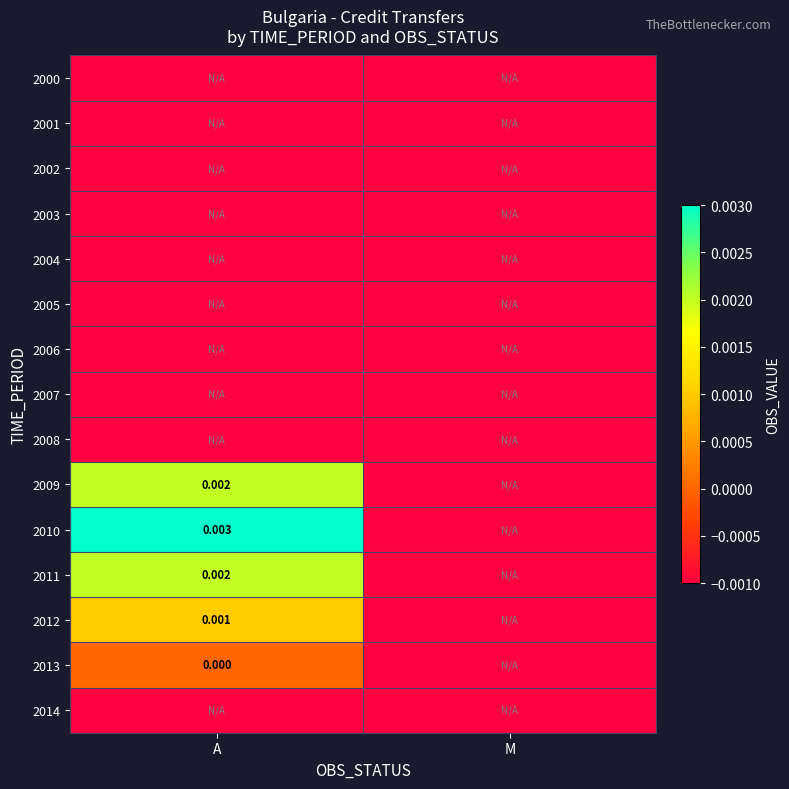

Is the value of 2006 at M greater than the value of 2012 at A?

No